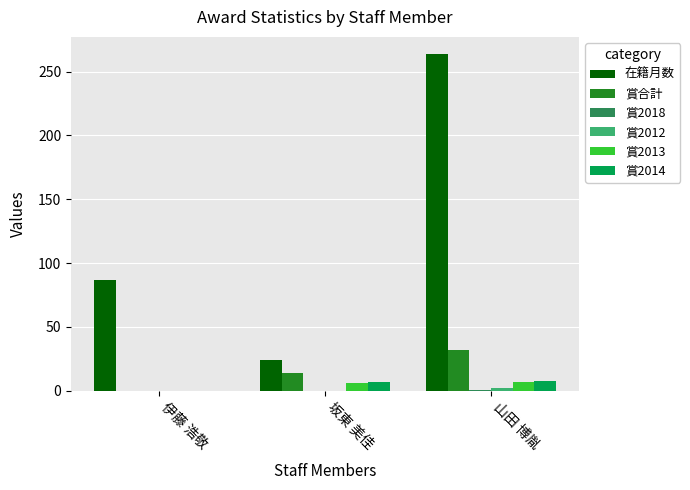

What is the approximate value of 賞2014 at 坂東 美佳?

7